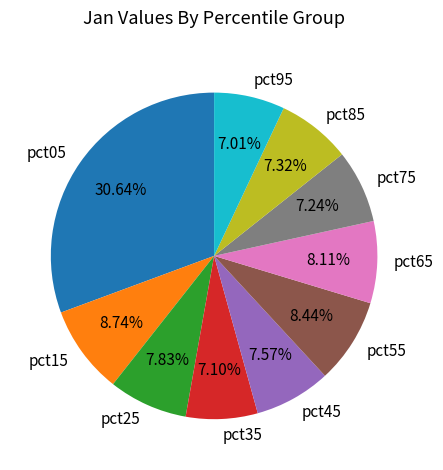

How many segments does this pie chart have?

10